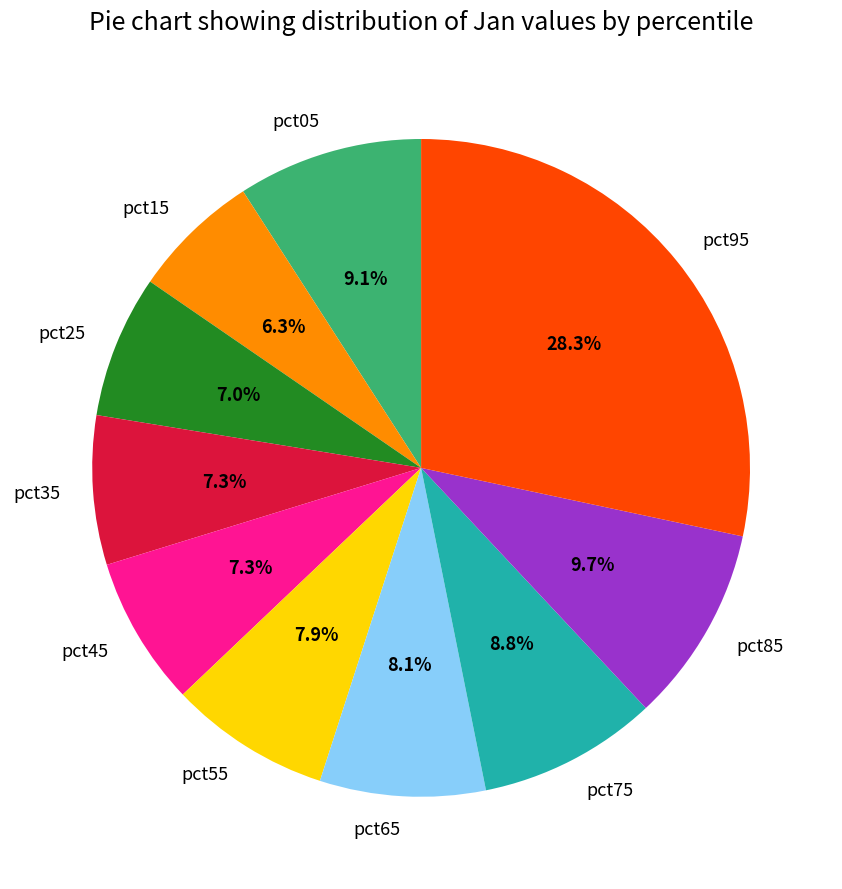

Which category has the biggest portion of the pie?

pct95